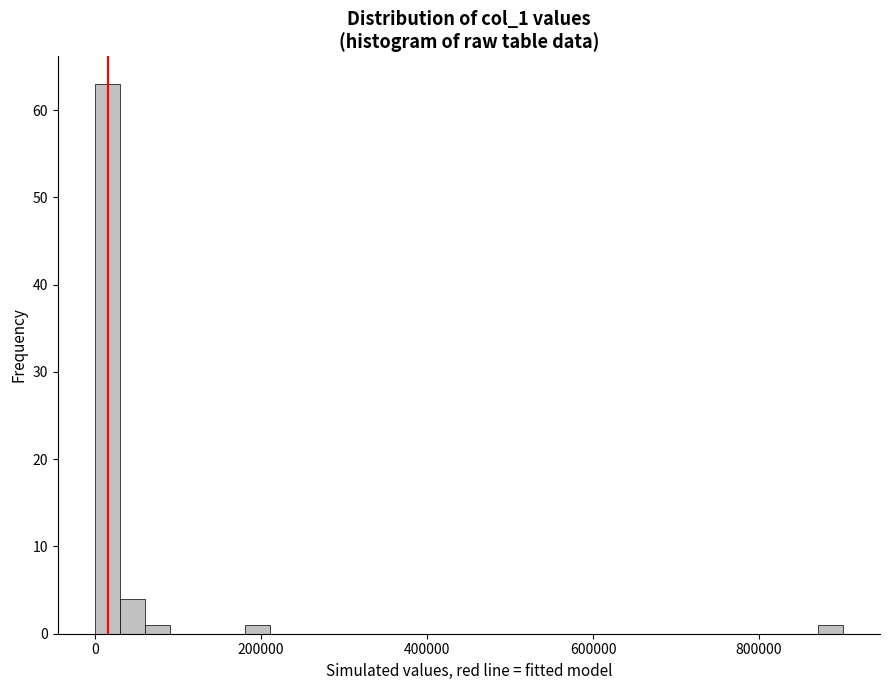

Around what value on the x-axis is the tallest bar? Give the approximate position of its centre, as read against the axis.

20000